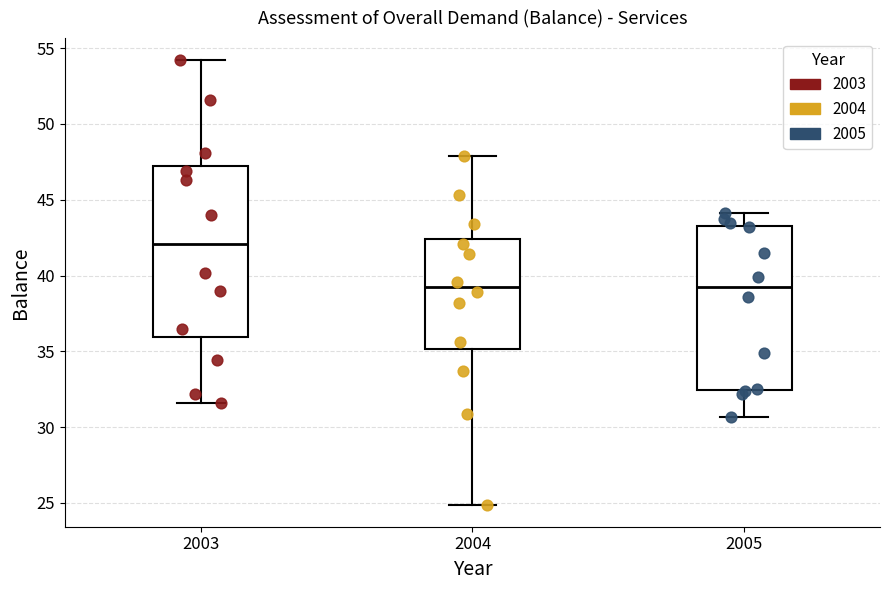

Reading left to right, transcribe this box plot: for each box, give where its median line is, the range the box spans, and where its two whiskers end, as read against the y-axis. The values are not printed on the chart, so give them approximately, as read against the axis.

2003: median 42.0, box 36.0 to 47.0, whiskers 31.5 to 54.0
2004: median 39.5, box 35.0 to 42.5, whiskers 25.0 to 48.0
2005: median 39.5, box 32.5 to 43.5, whiskers 30.5 to 44.0